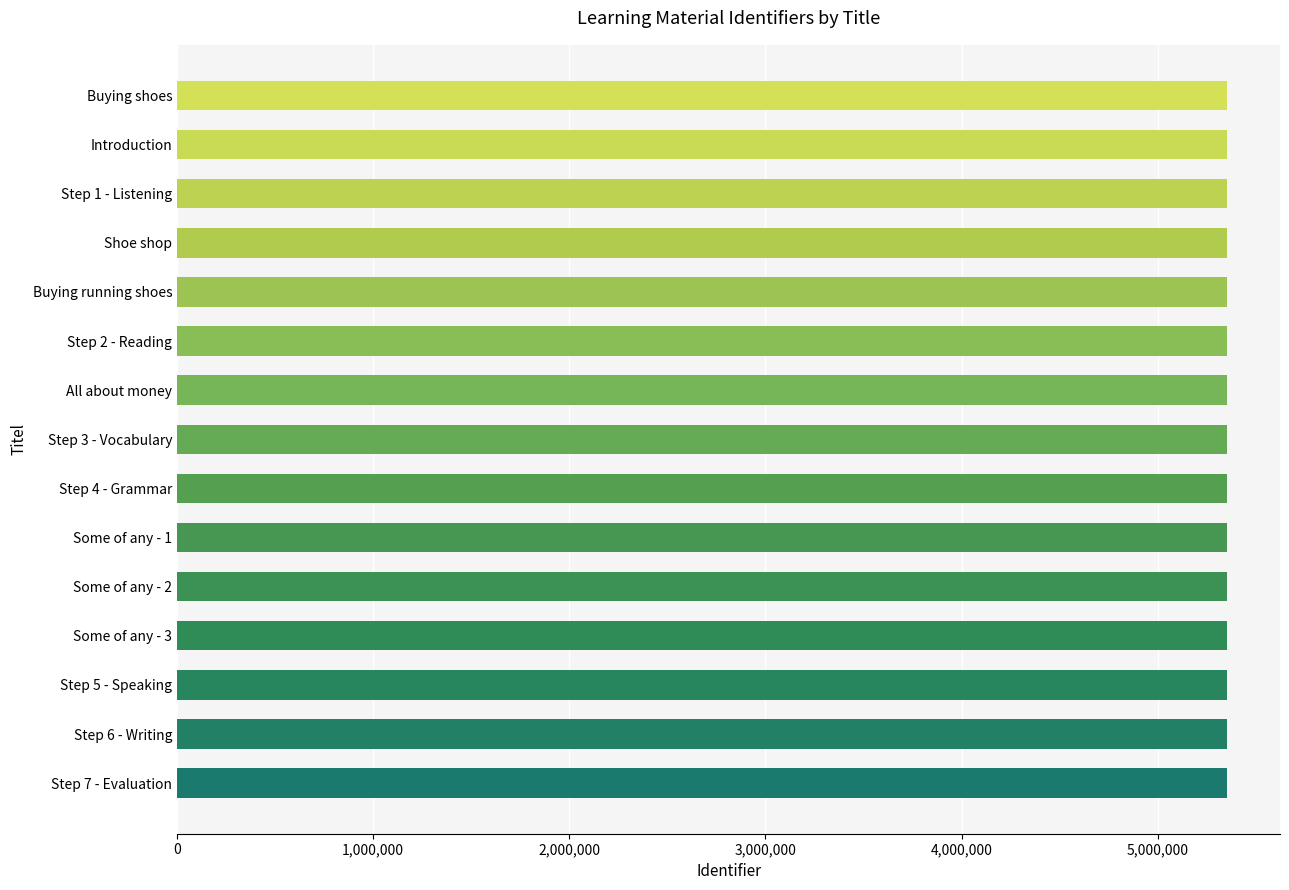

Is it true that the value at Step 2 - Reading is 5355951?

True